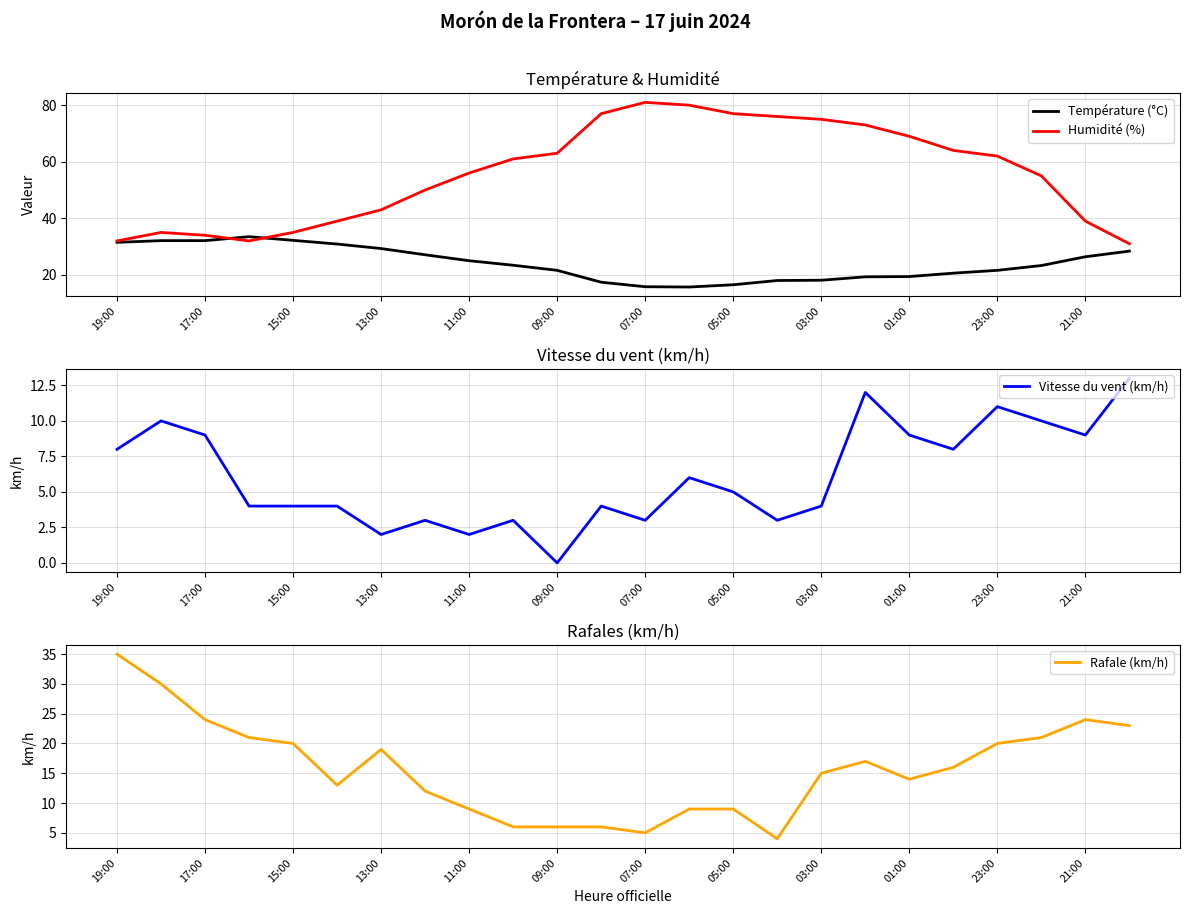

The value of Humidité (%) at 09:00 is 63.0. True or false?

True